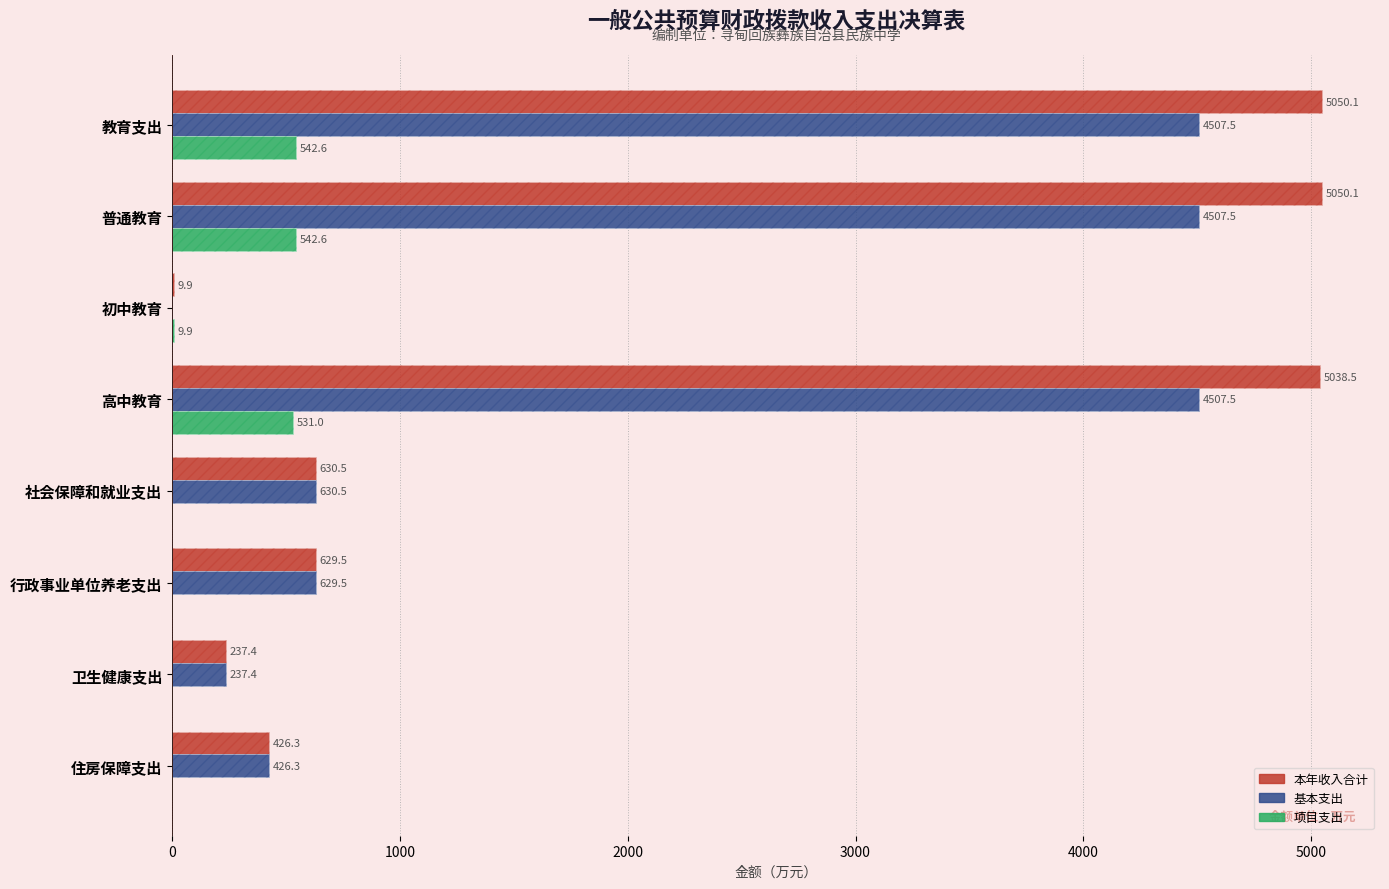

How many positive values does the 项目支出 series have?

4